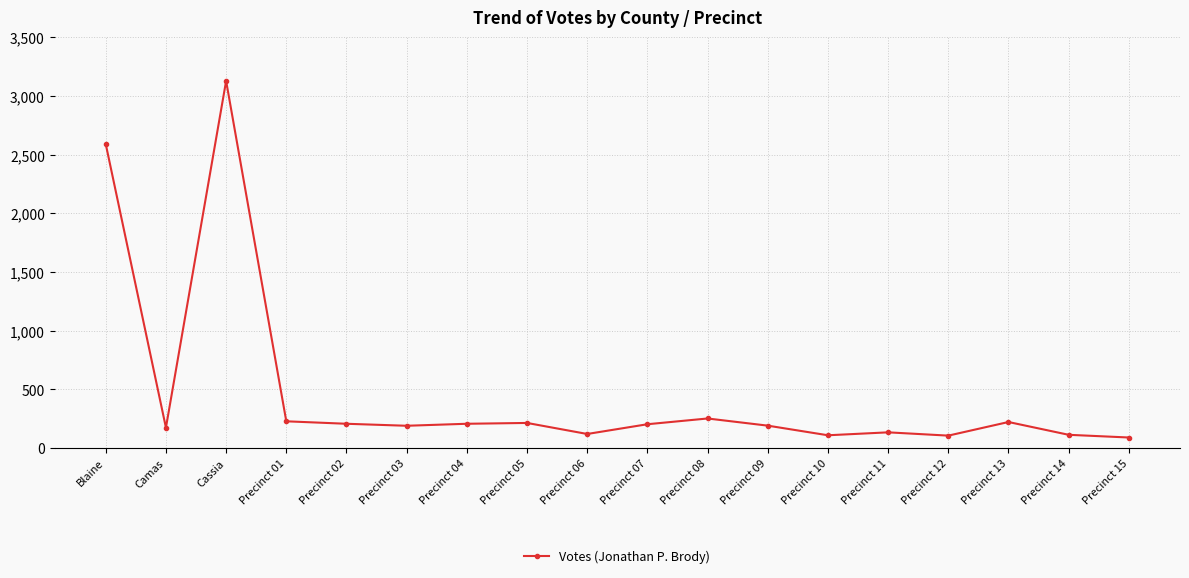

Where is the first local maximum?

Cassia